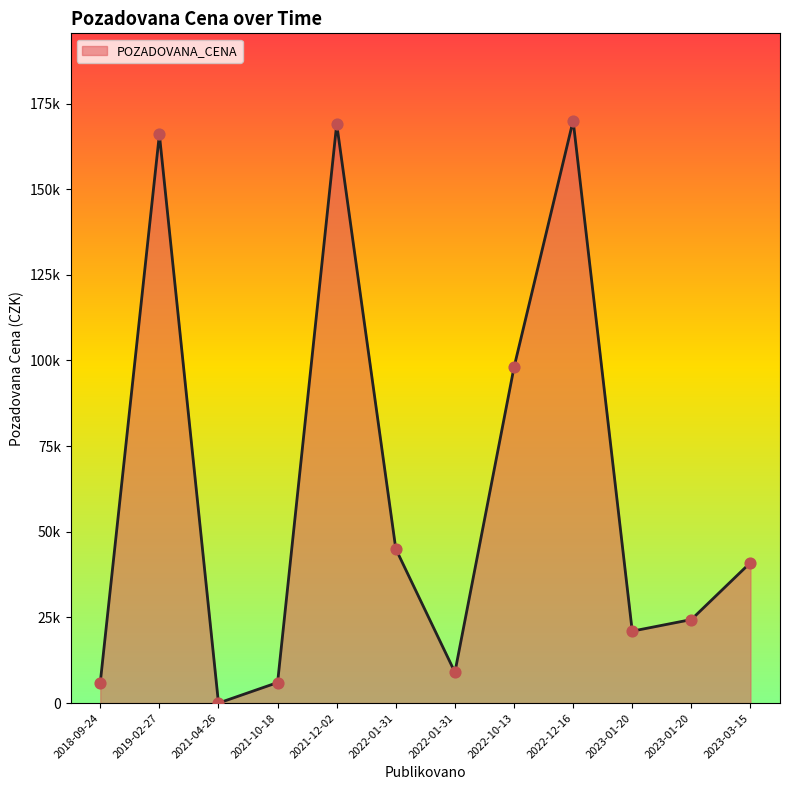

Between 2023-03-15 and 2022-01-31, which is larger?

2022-01-31